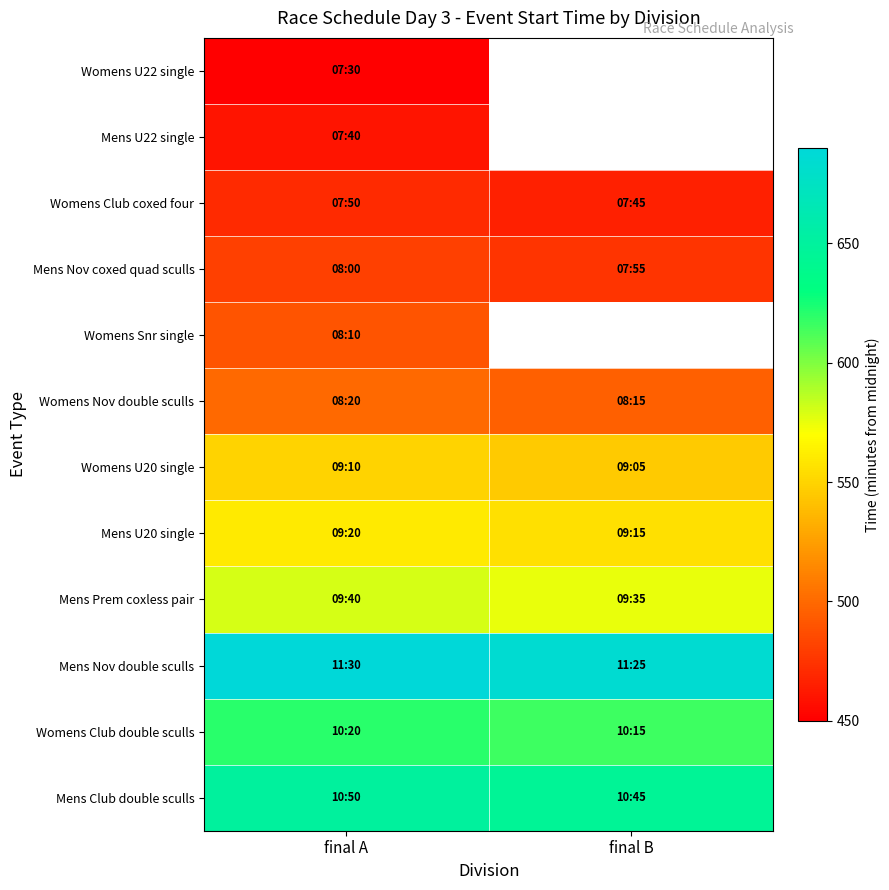

What is the sum of all Womens Club coxed four values?

935.0